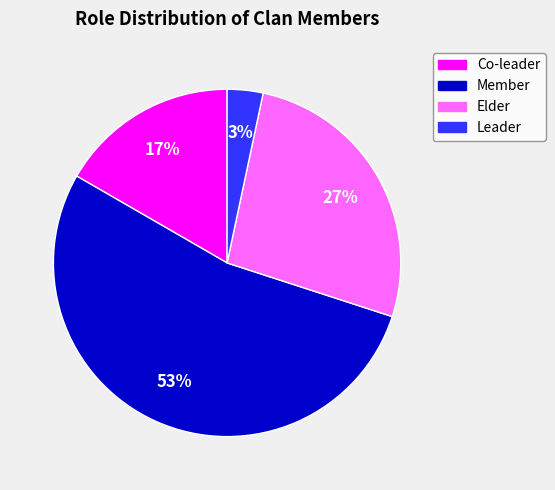

To the nearest percent, what percentage of the pie is Member?

53%